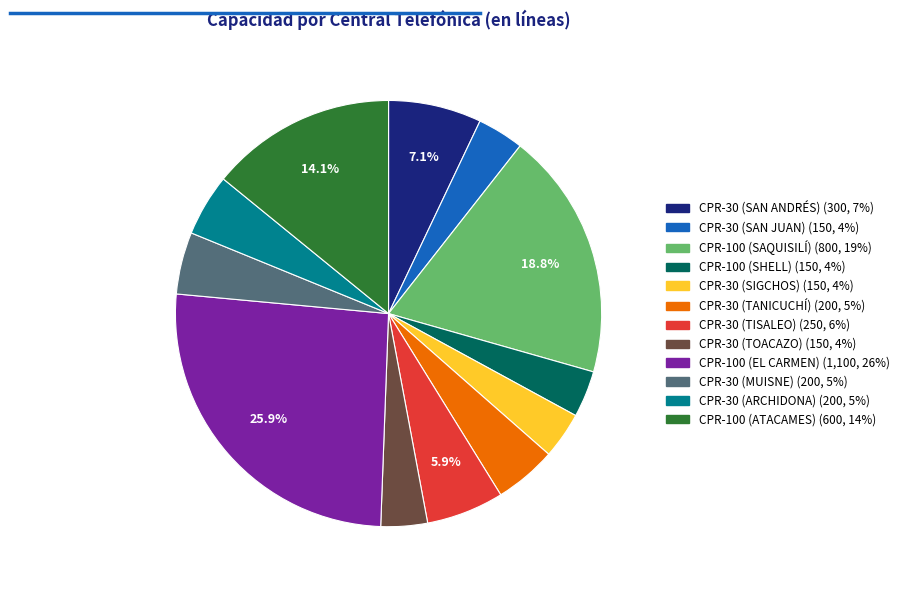

To the nearest percent, what percentage of the pie is CPR-30 (SIGCHOS)?

4%